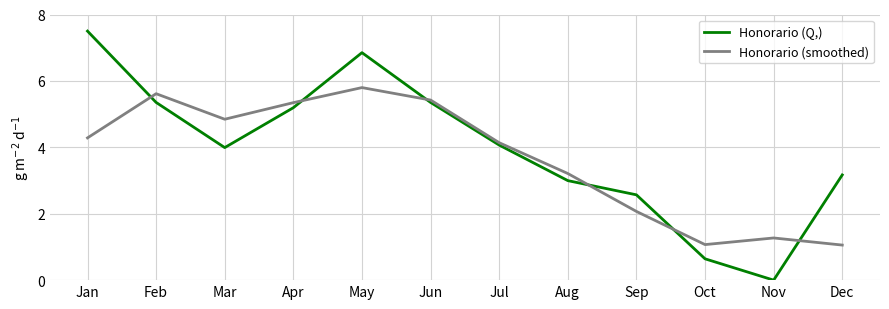

Which series has the largest range (max minus min)?

Honorario (Q,)